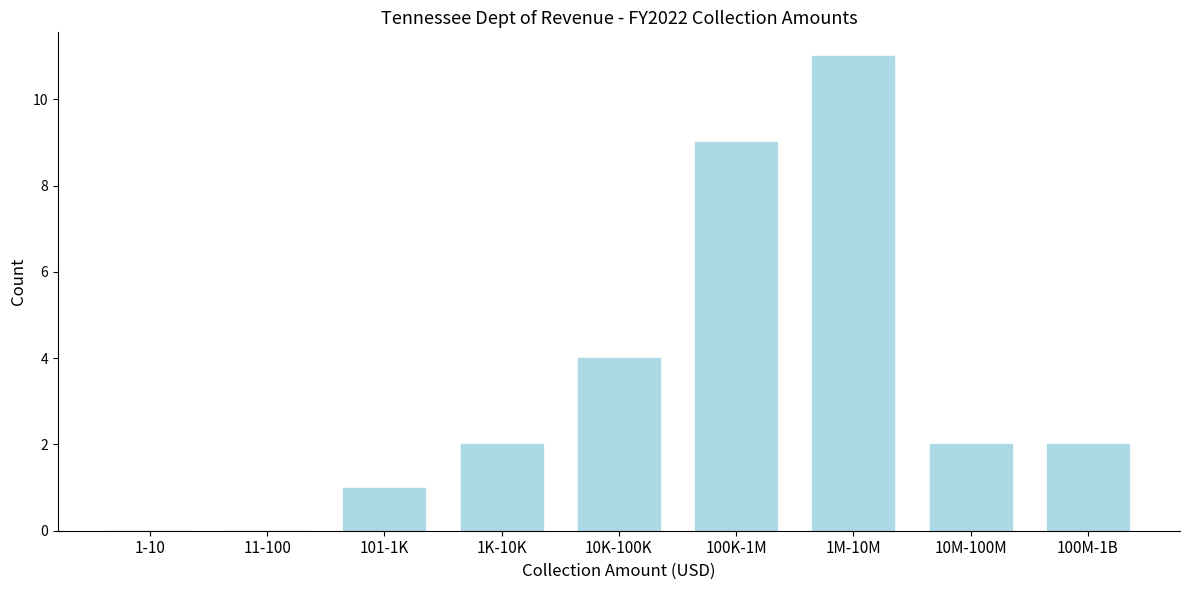

Reading left to right, what are all the values shown in this chart?

1-10=0	11-100=0	101-1K=1	1K-10K=2	10K-100K=4	100K-1M=9	1M-10M=11	10M-100M=2	100M-1B=2